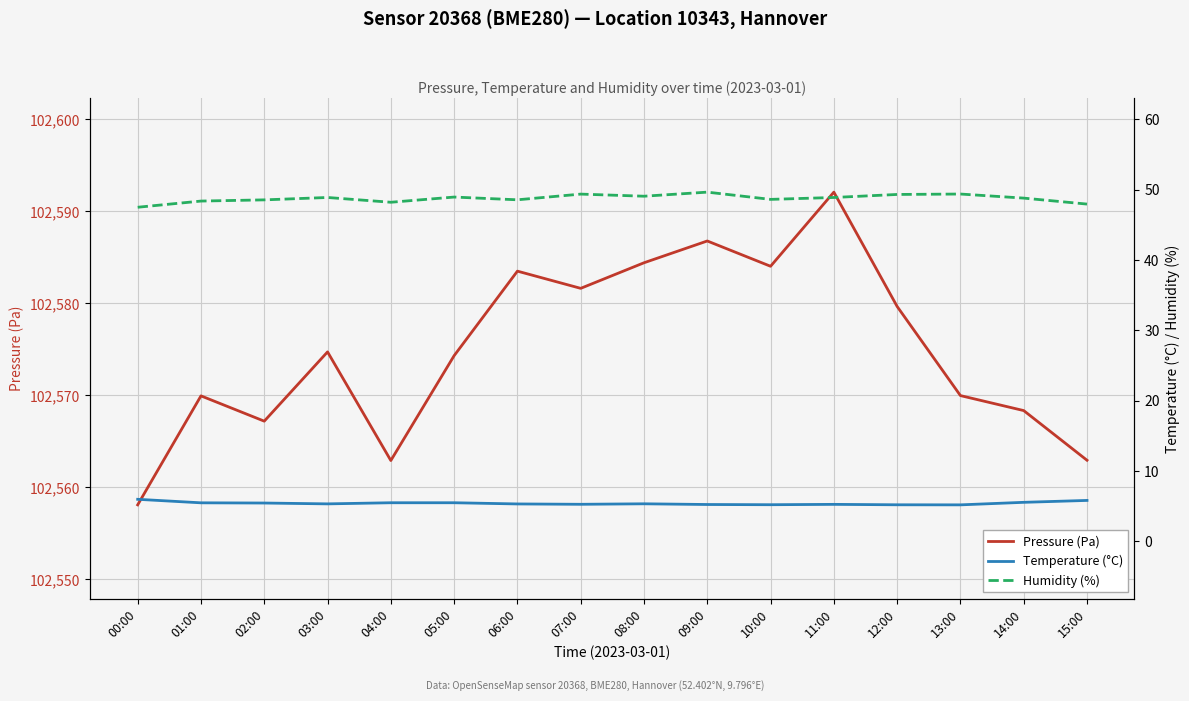

Between 01:00 and 03:00, which series saw the biggest shift?

Pressure (Pa)